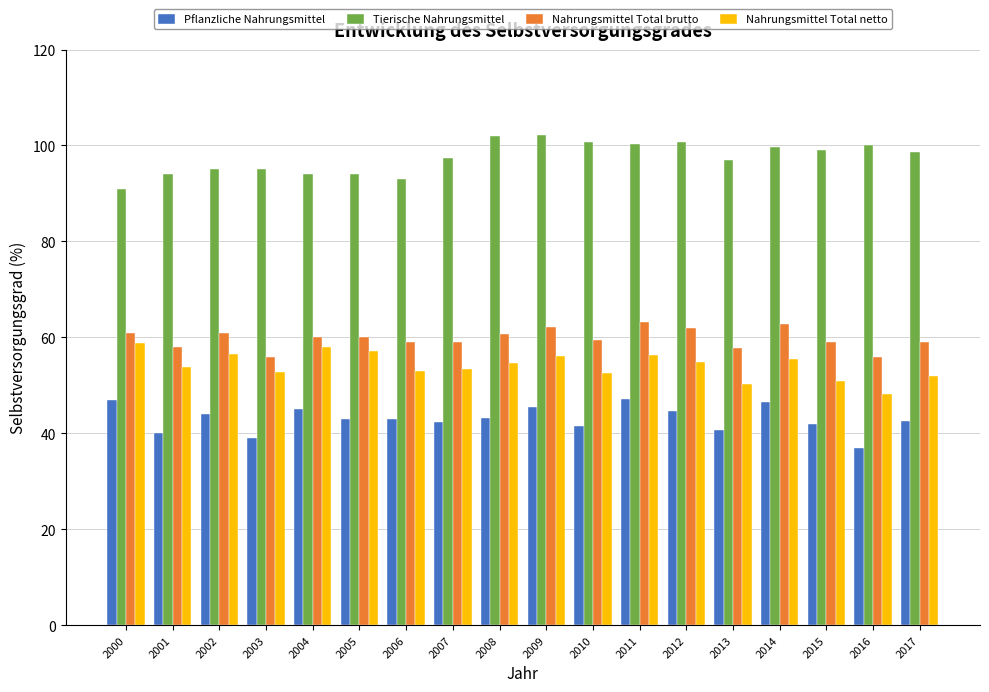

What is the total value across all series at 2008?

260.7